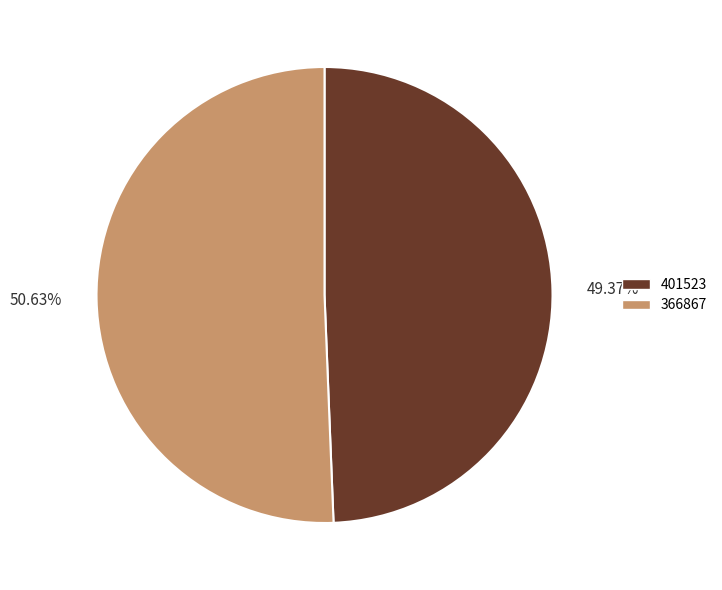

What percentage is NOT represented by 401523?

50.6%